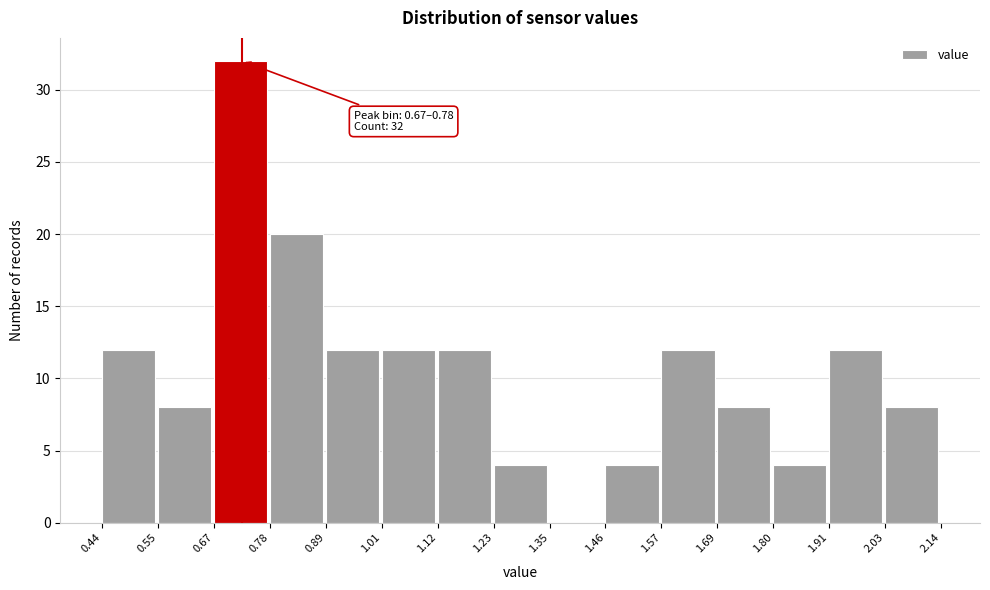

Over which range of the x-axis is the bar tallest?

0.67 to 0.78